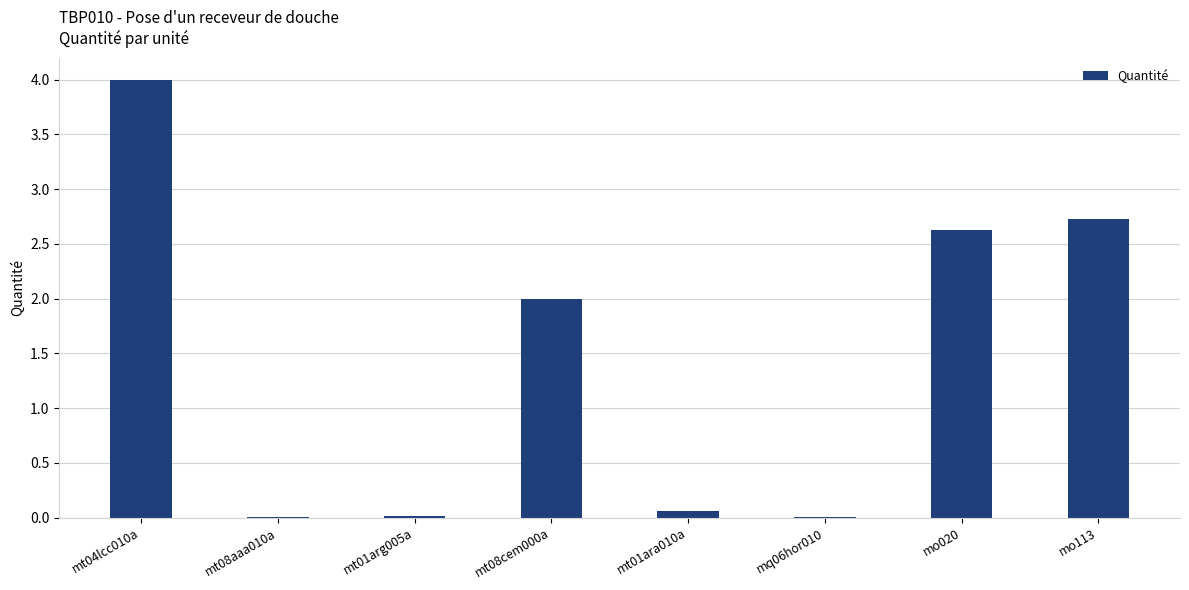

Are the bars horizontal?

No